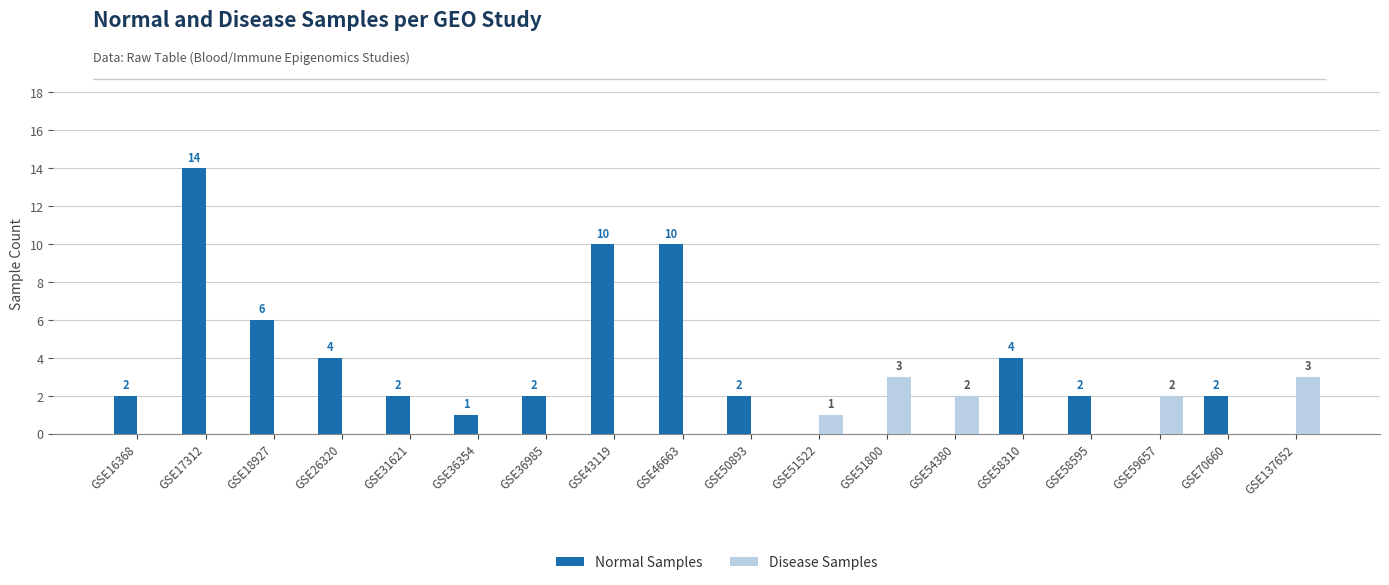

What is the total value across all series at GSE46663?

10